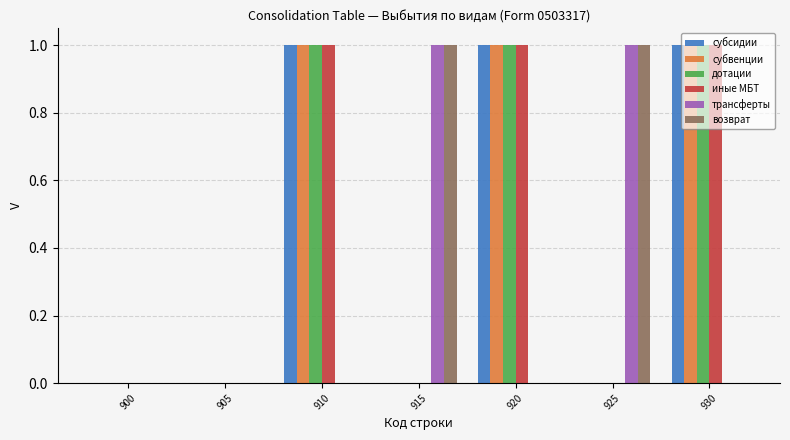

The value of возврат at 930 is 0. True or false?

True